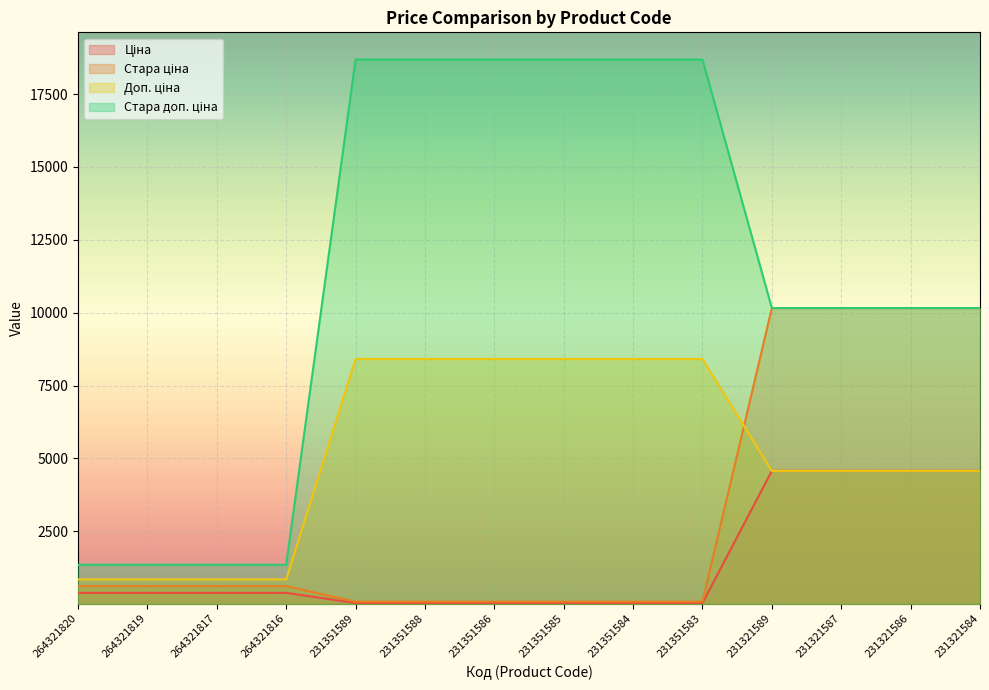

What is the average value of the Ціна series?

1432.7